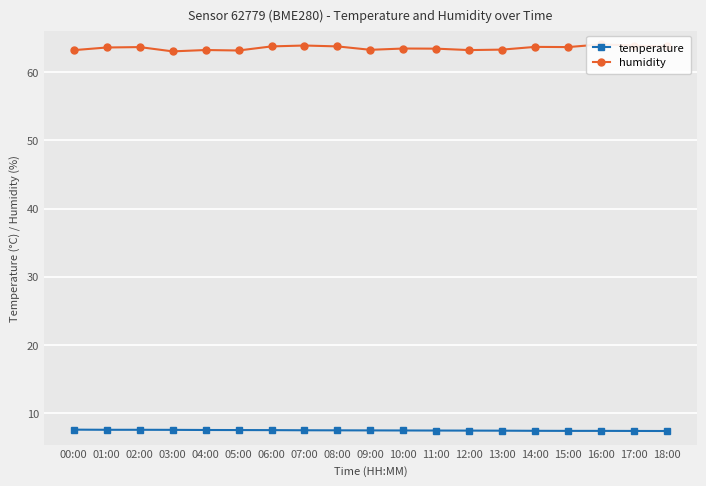

What is the greatest value displayed?

64.1